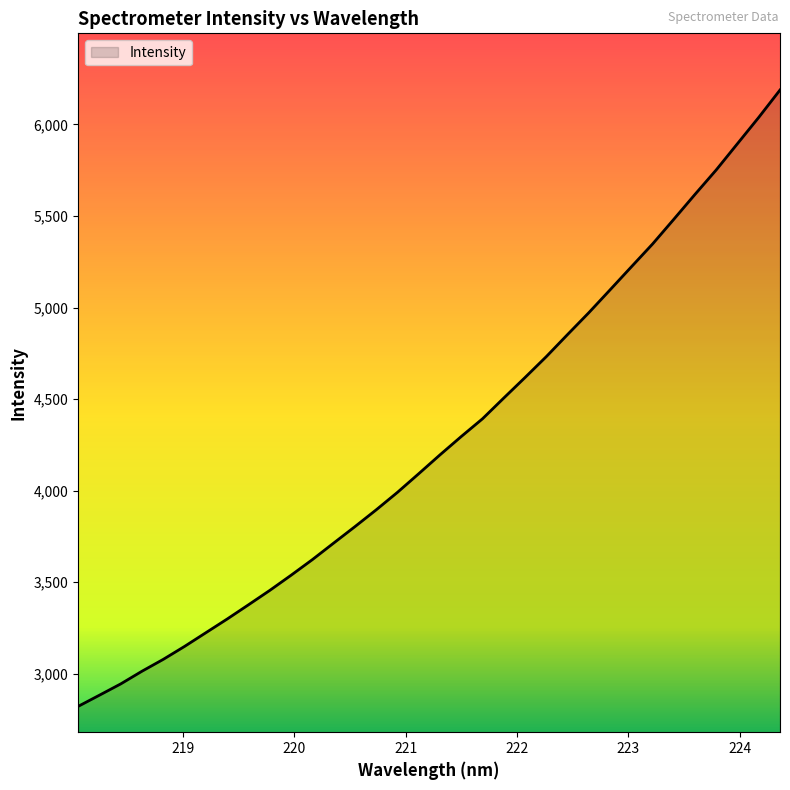

Does the chart display data point markers on the line(s)?

No